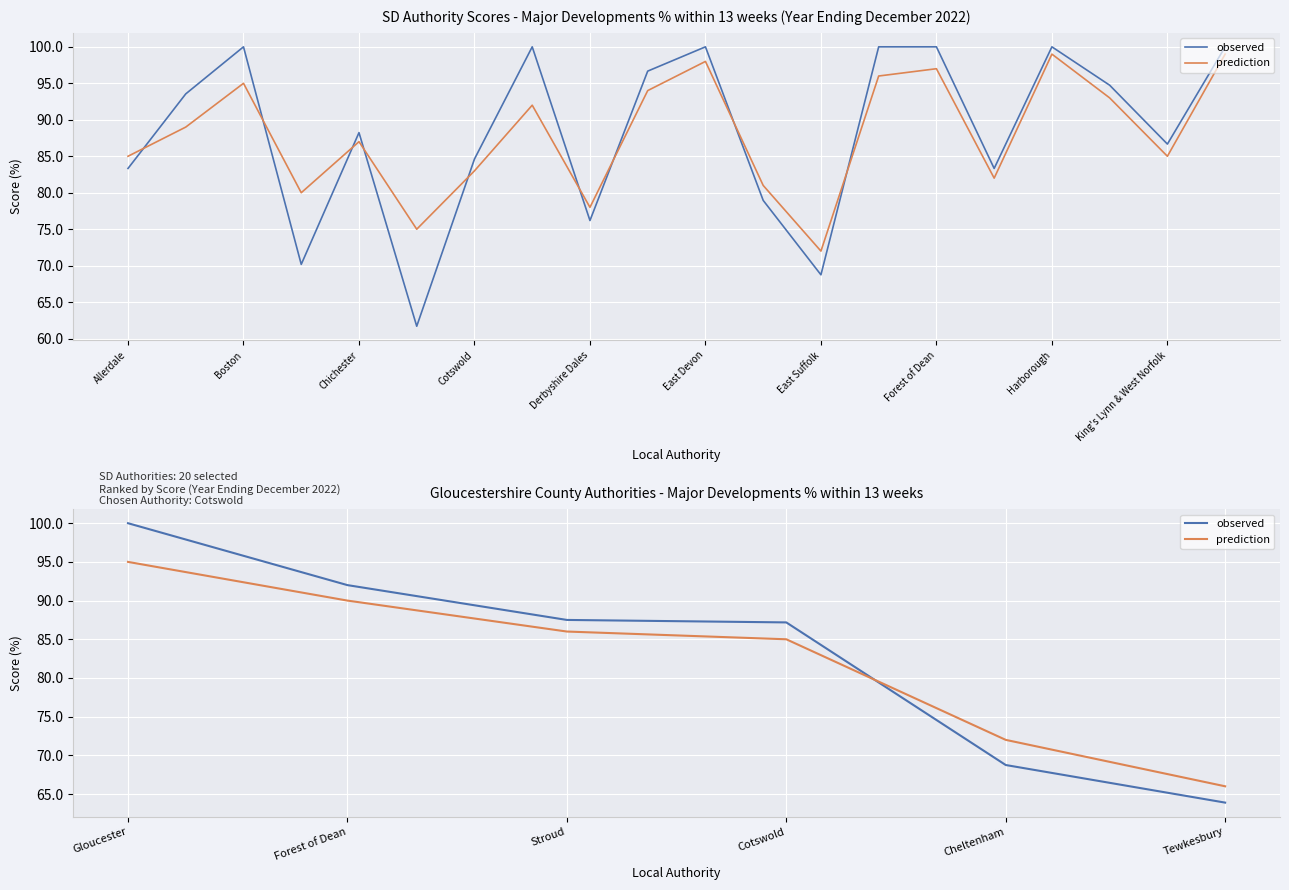

What are all the series names shown in the legend?

observed, prediction